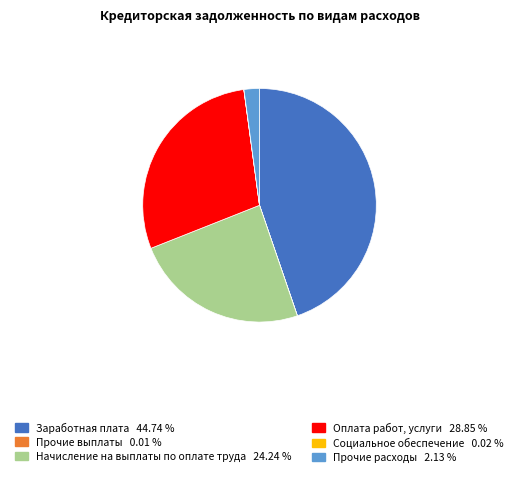

Is there any slice that represents more than half of the pie?

No